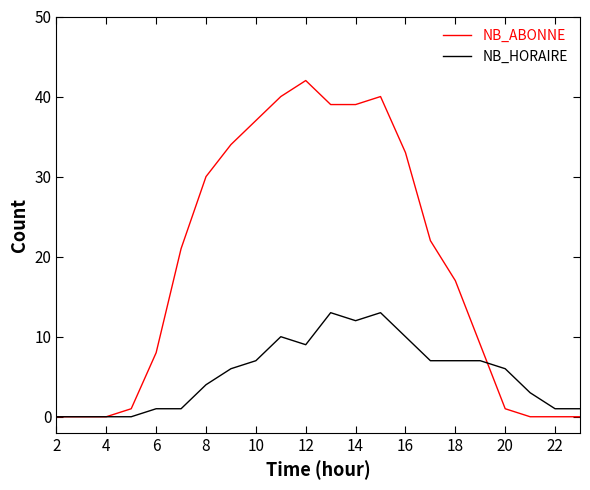

Which series has the largest total across all categories?

NB_ABONNE